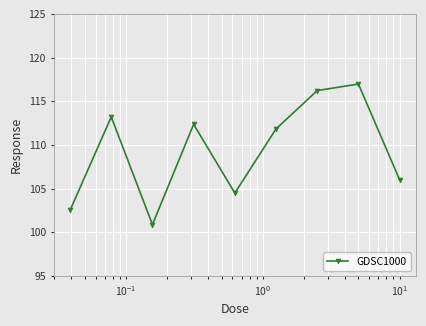

What is the minimum value shown in the chart?

100.9